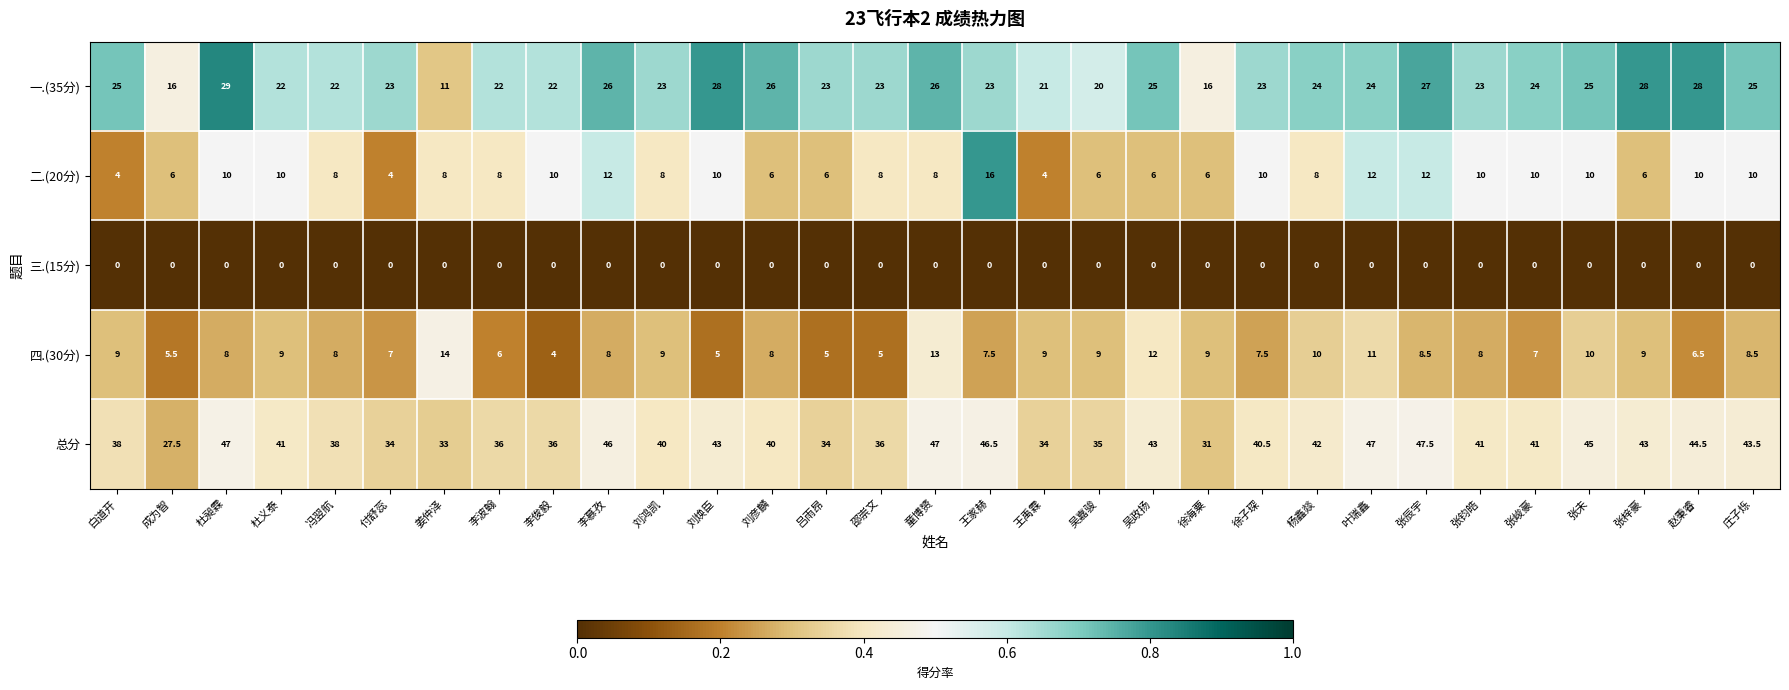

How many distinct data groups are displayed?

5